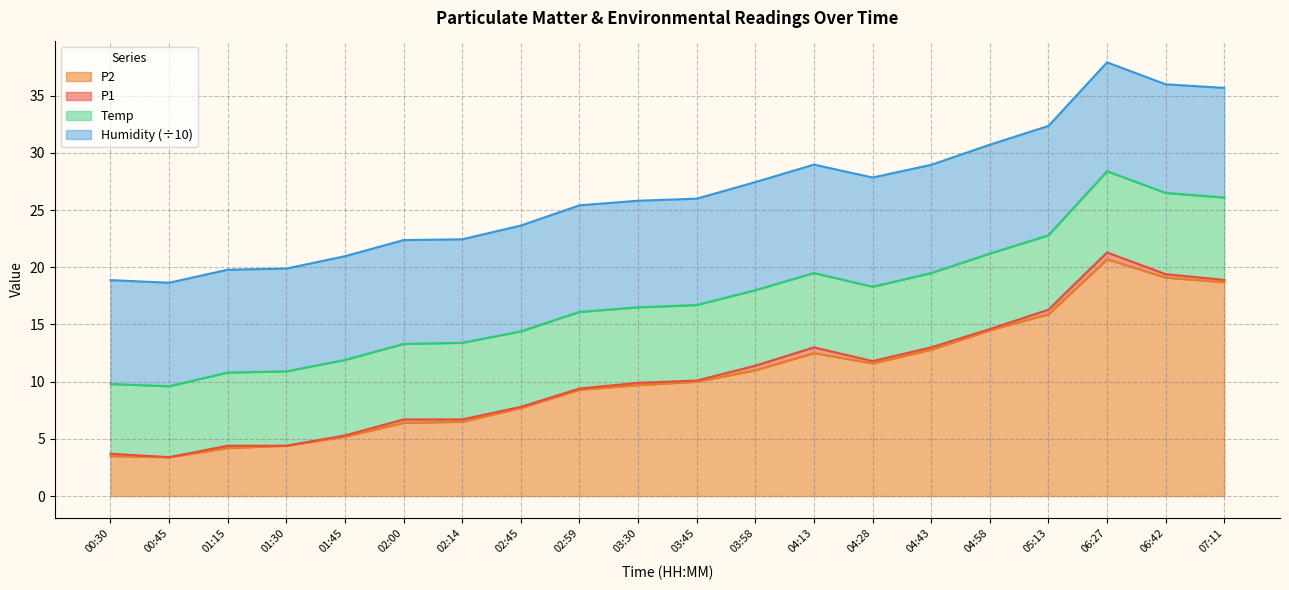

At which label is P1 closest to 12?

04:28